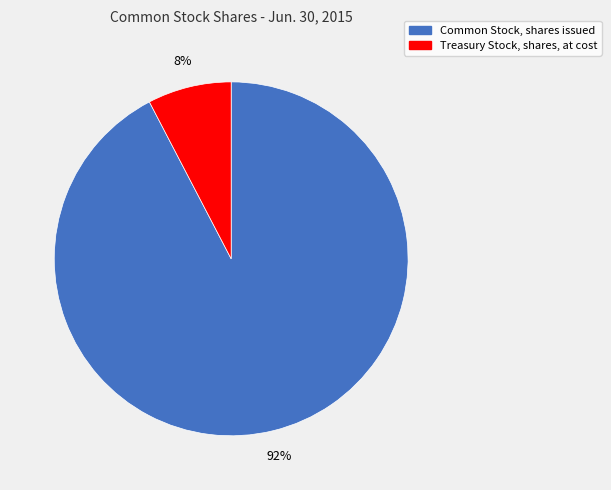

Count the number of slices in the pie.

2